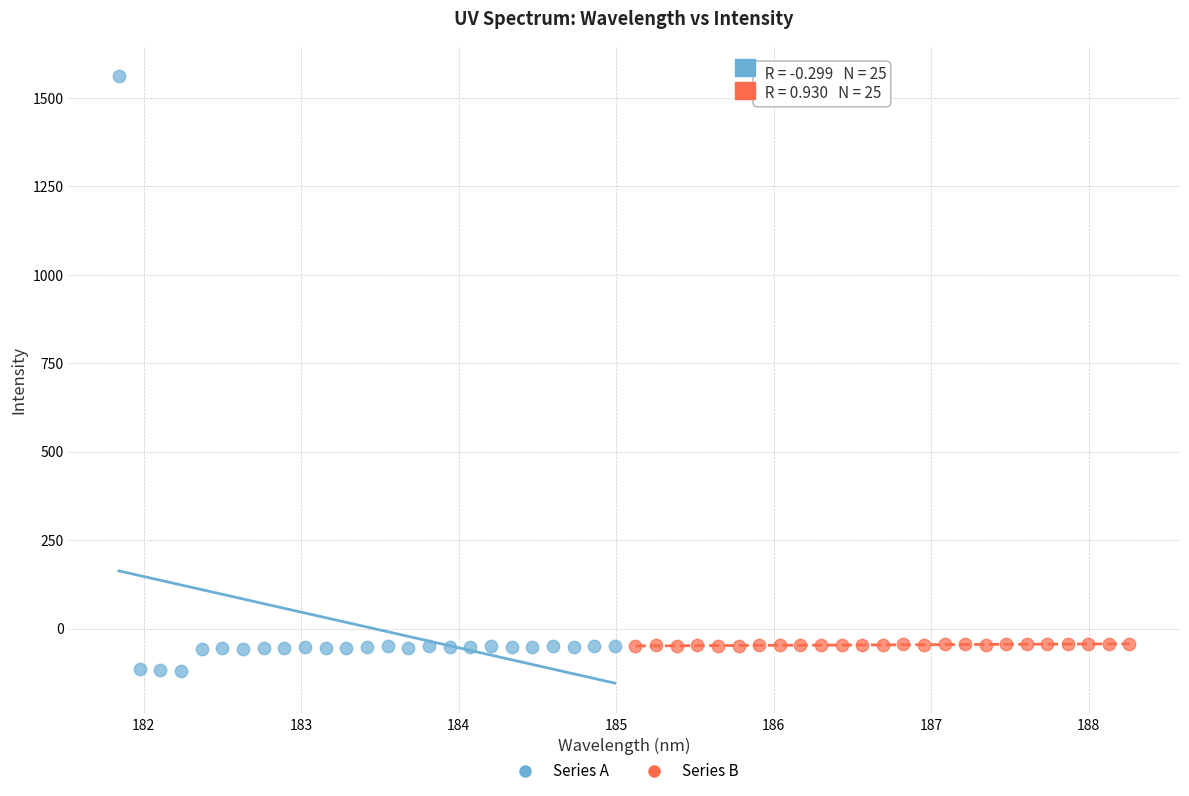

Which series has the largest Y range (max minus min)?

Series A